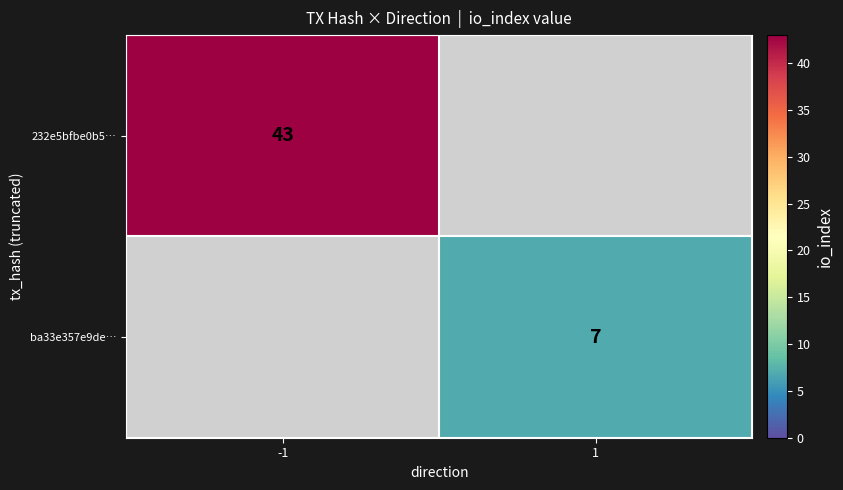

The value of 232e5bfbe0b5… at -1 is 43. True or false?

True